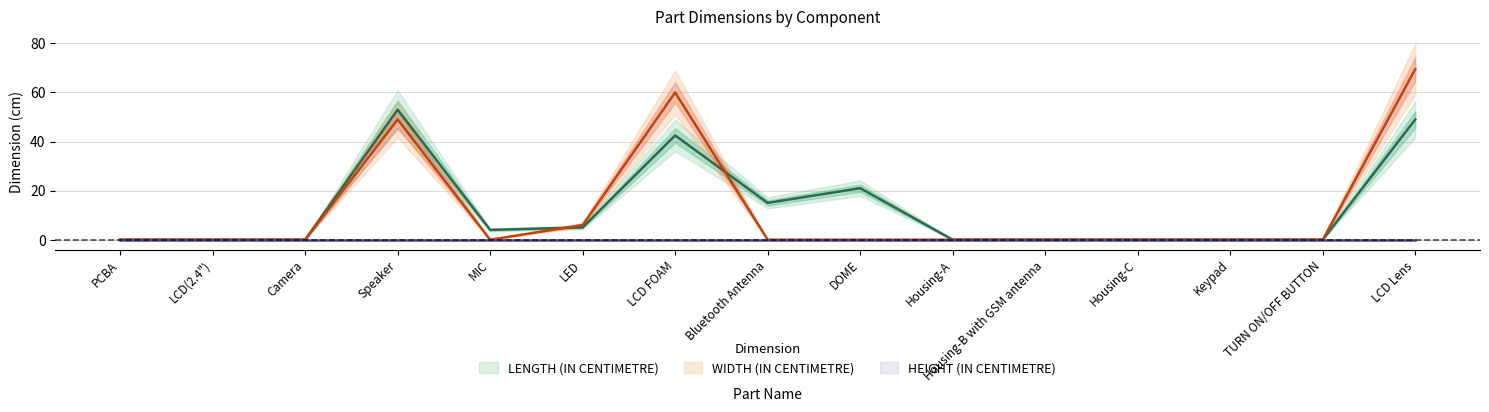

True or false: WIDTH (IN CENTIMETRE) and LENGTH (IN CENTIMETRE) intersect in this chart.

True